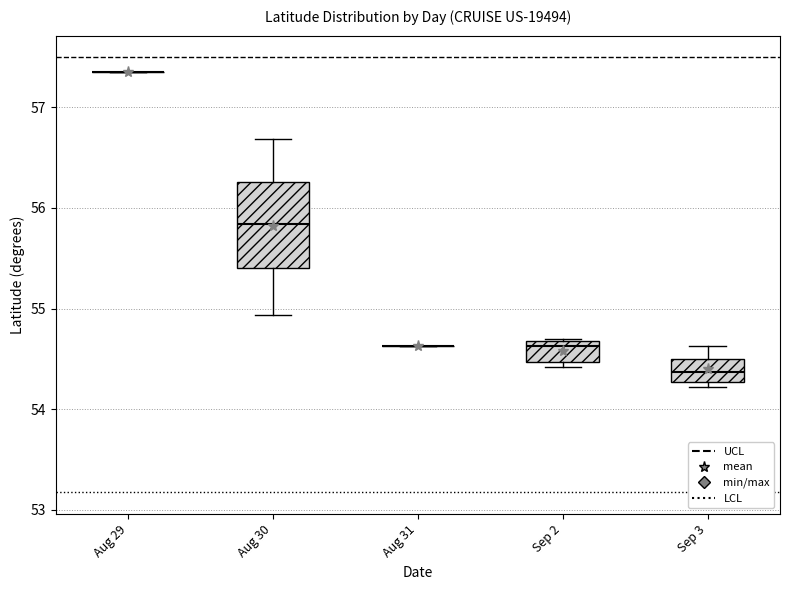

Reading left to right, transcribe this box plot: for each box, give where its median line is, the range the box spans, and where its two whiskers end, as read against the y-axis. The values are not printed on the chart, so give them approximately, as read against the axis.

Aug 29: box collapsed to a line at 57.4, whiskers 57.4 to 57.4
Aug 30: median 55.8, box 55.4 to 56.3, whiskers 54.9 to 56.7
Aug 31: box collapsed to a line at 54.6, whiskers 54.6 to 54.6
Sep 2: median 54.6, box 54.5 to 54.7, whiskers 54.4 to 54.7
Sep 3: median 54.4, box 54.3 to 54.5, whiskers 54.2 to 54.6